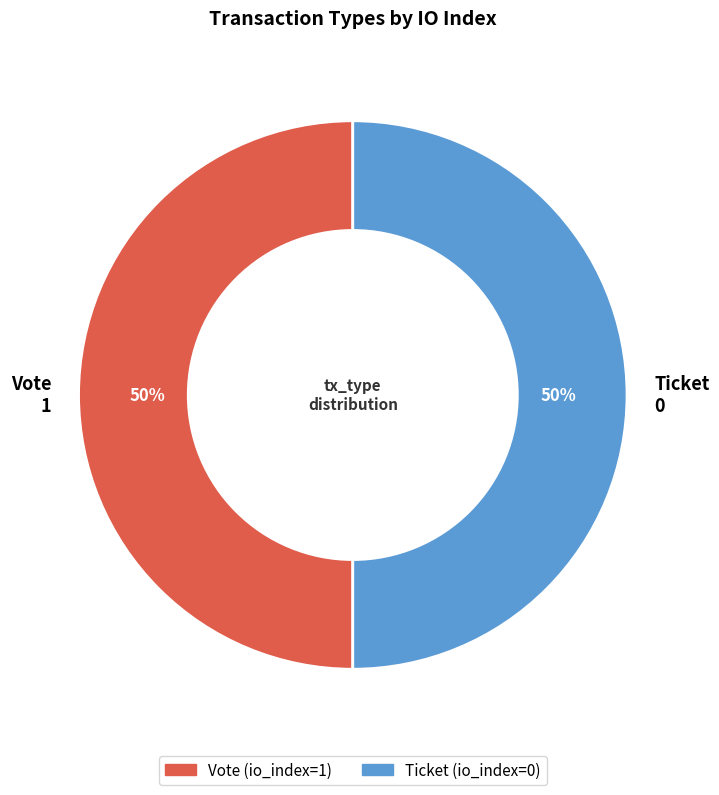

To the nearest percent, what is the average slice percentage?

50%